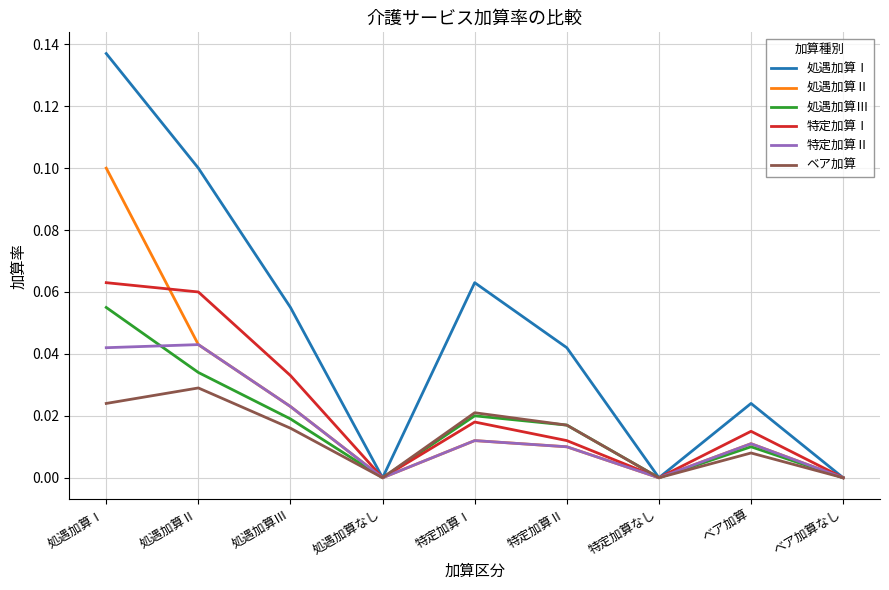

How many lines are shown in the chart?

6